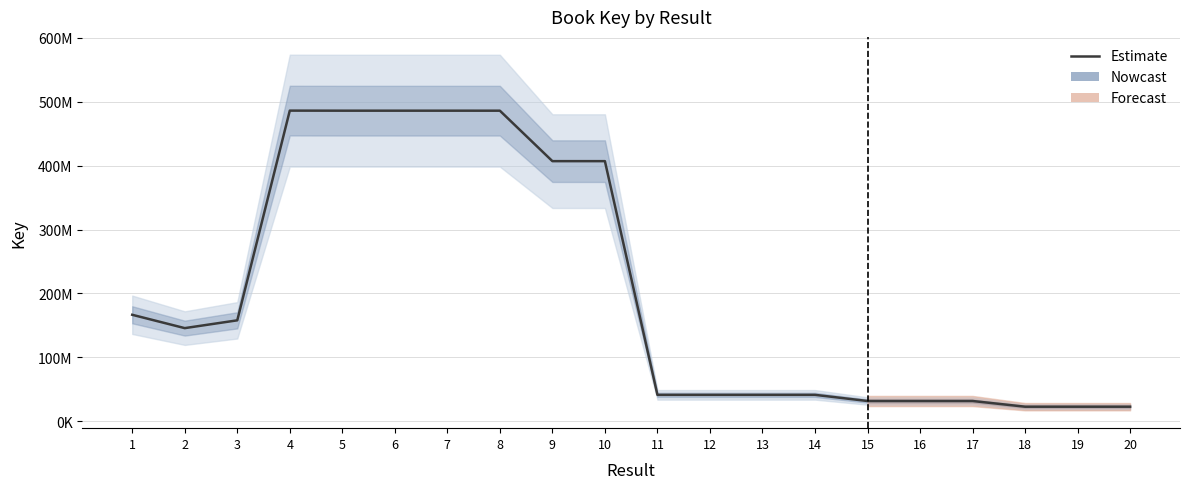

Read the value at 10, to the nearest 50.

406854200